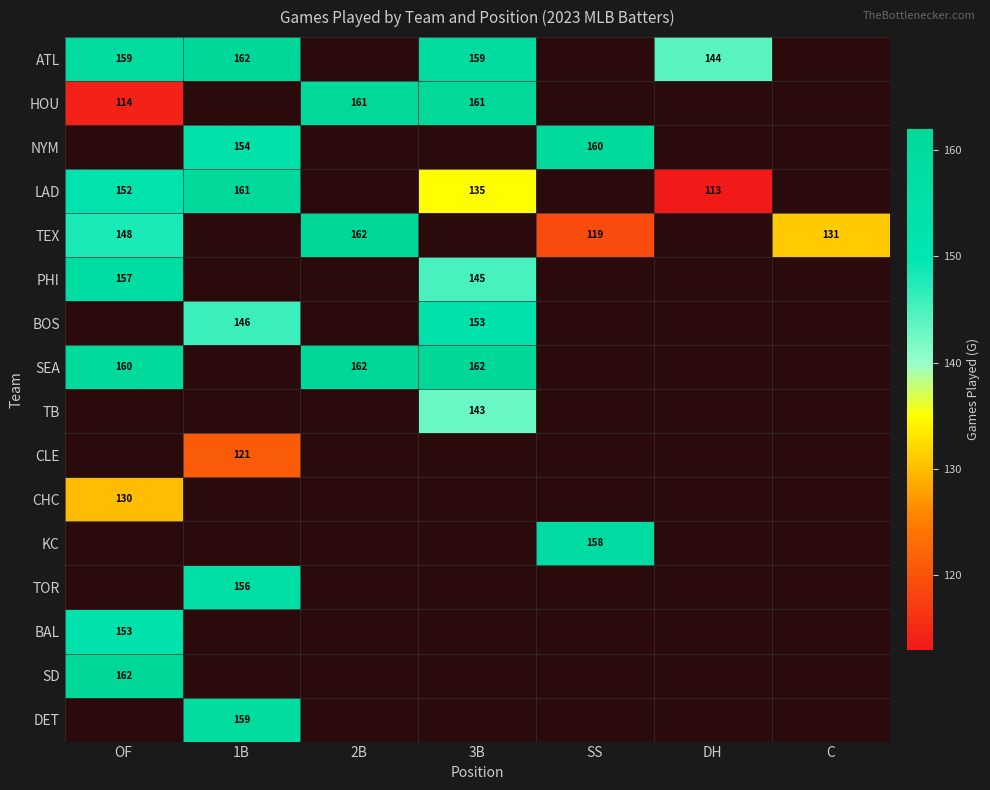

True or false: PHI has a value of 239 at OF.

False